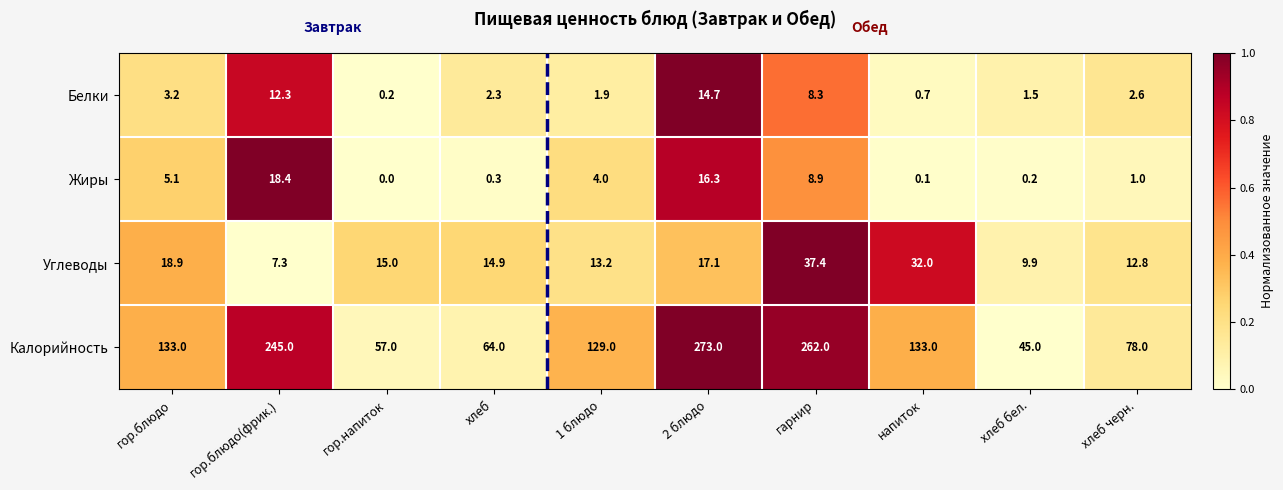

At which category is the sum across all series the highest?

2 блюдо